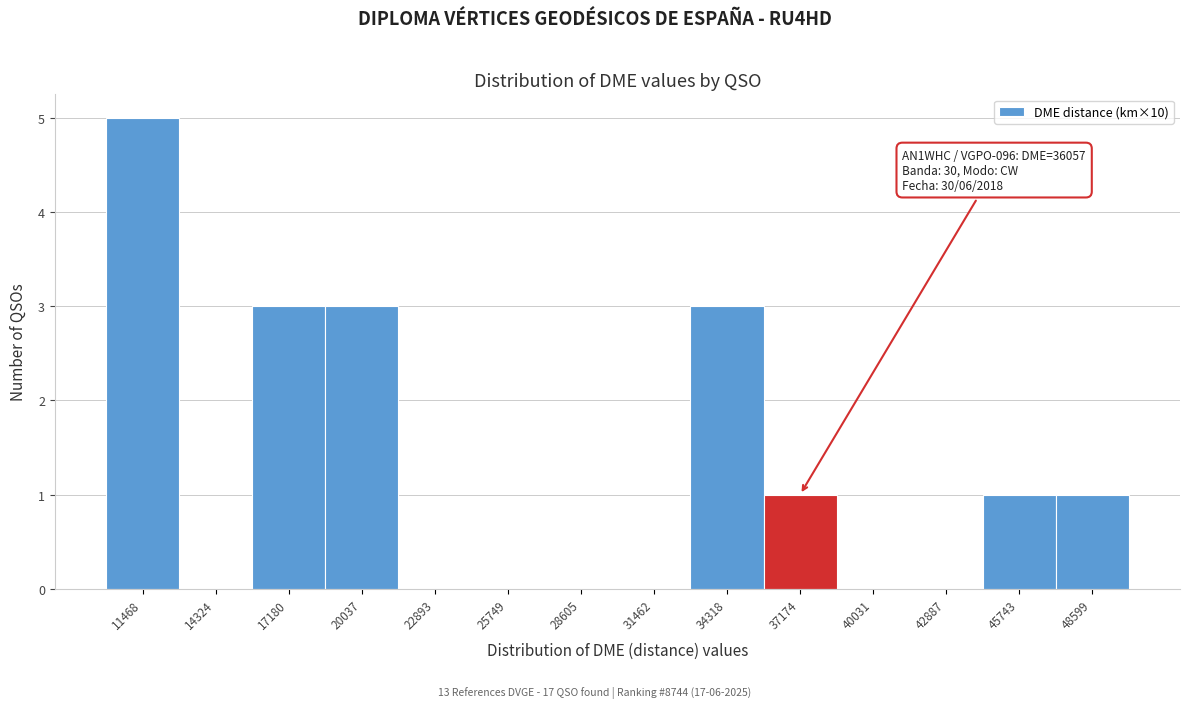

Which range on the x-axis has the tallest bar?

10000 to 13000